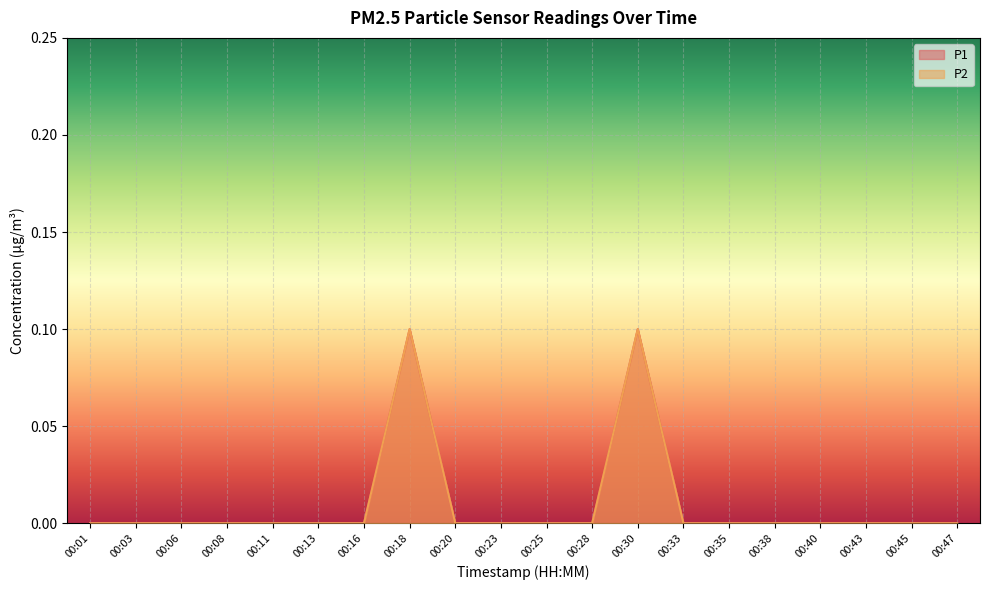

Reading left to right, extract all data points from this chart.

P1: 00:01=0.0	00:03=0.0	00:06=0.0	00:08=0.0	00:11=0.0	00:13=0.0	00:16=0.0	00:18=0.1	00:20=0.0	00:23=0.0	00:25=0.0	00:28=0.0	00:30=0.1	00:33=0.0	00:35=0.0	00:38=0.0	00:40=0.0	00:43=0.0	00:45=0.0	00:47=0.0
P2: 00:01=0.0	00:03=0.0	00:06=0.0	00:08=0.0	00:11=0.0	00:13=0.0	00:16=0.0	00:18=0.1	00:20=0.0	00:23=0.0	00:25=0.0	00:28=0.0	00:30=0.1	00:33=0.0	00:35=0.0	00:38=0.0	00:40=0.0	00:43=0.0	00:45=0.0	00:47=0.0